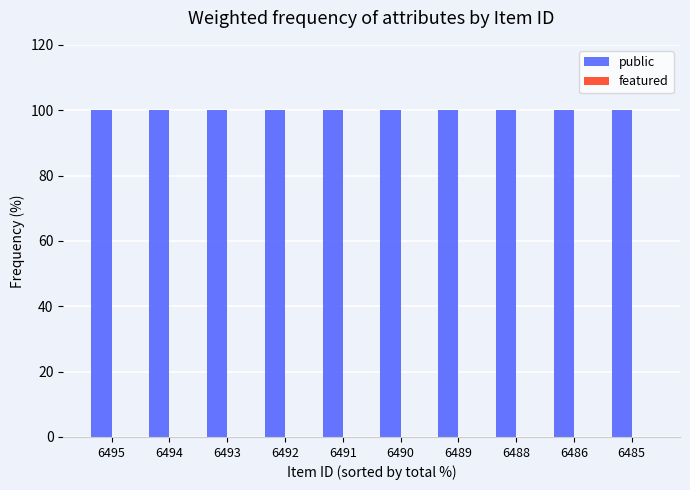

Reading left to right, transcribe all the data shown in this chart.

public: 6495=100	6494=100	6493=100	6492=100	6491=100	6490=100	6489=100	6488=100	6486=100	6485=100
featured: 6495=0	6494=0	6493=0	6492=0	6491=0	6490=0	6489=0	6488=0	6486=0	6485=0